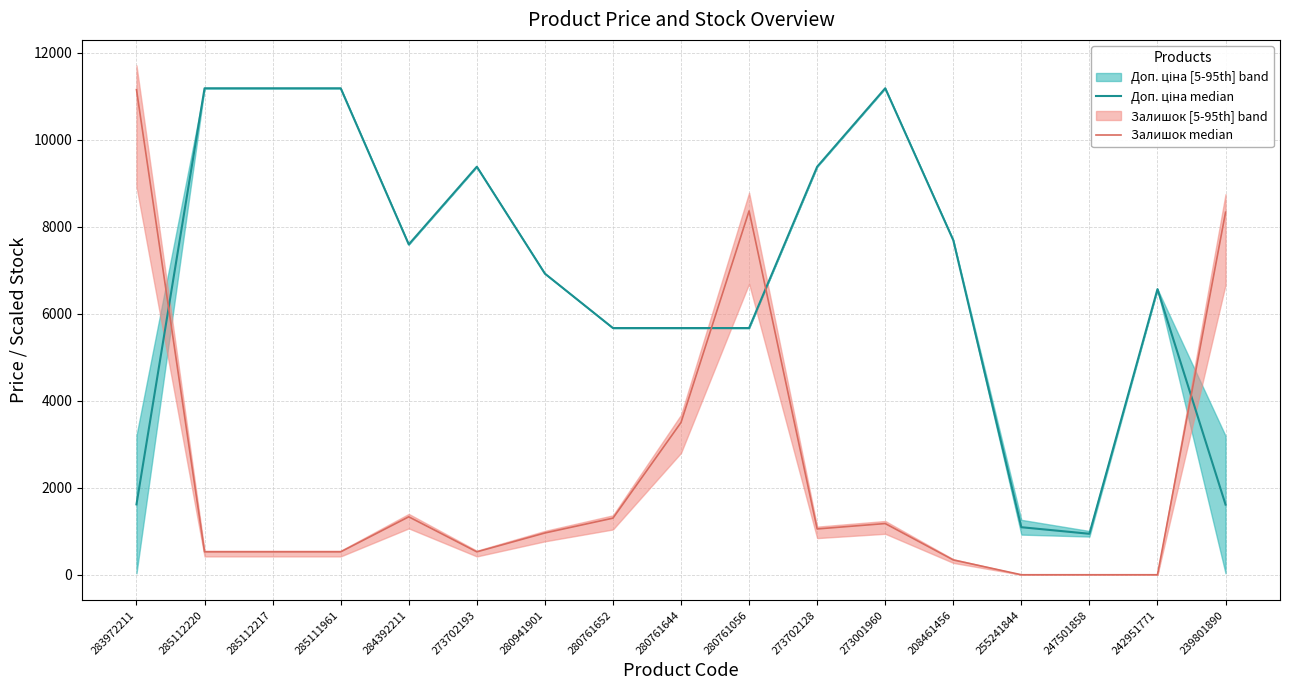

Is this an area chart (filled region under the line)?

No